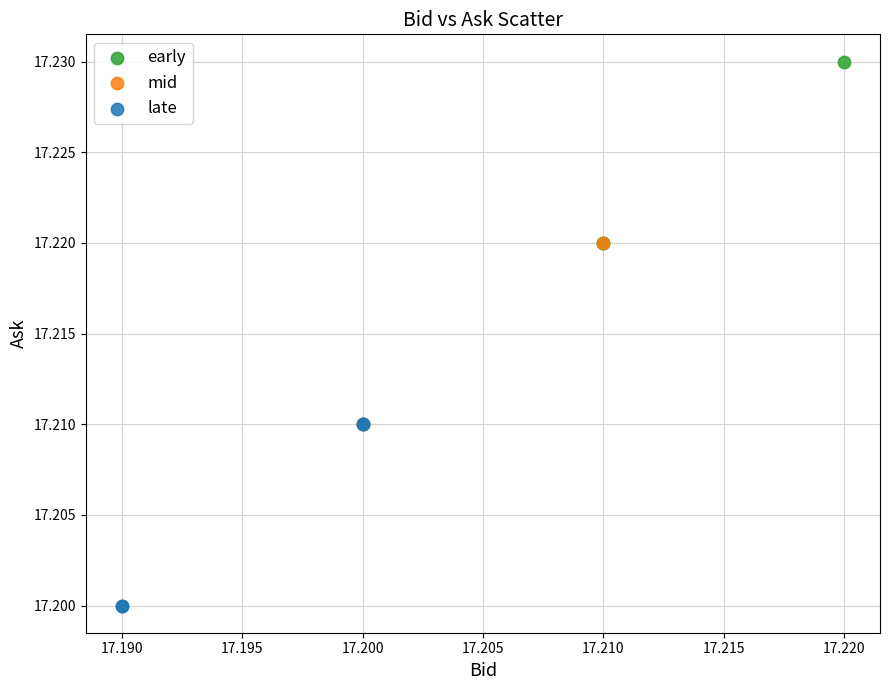

Which series reaches the minimum Y coordinate?

late